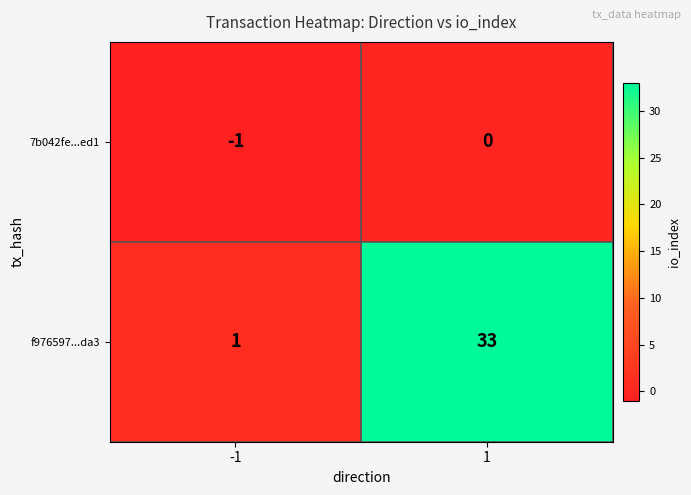

Reading left to right, list all the values displayed in this chart.

7b042fe...ed1: -1	0
f976597...da3: 1	33